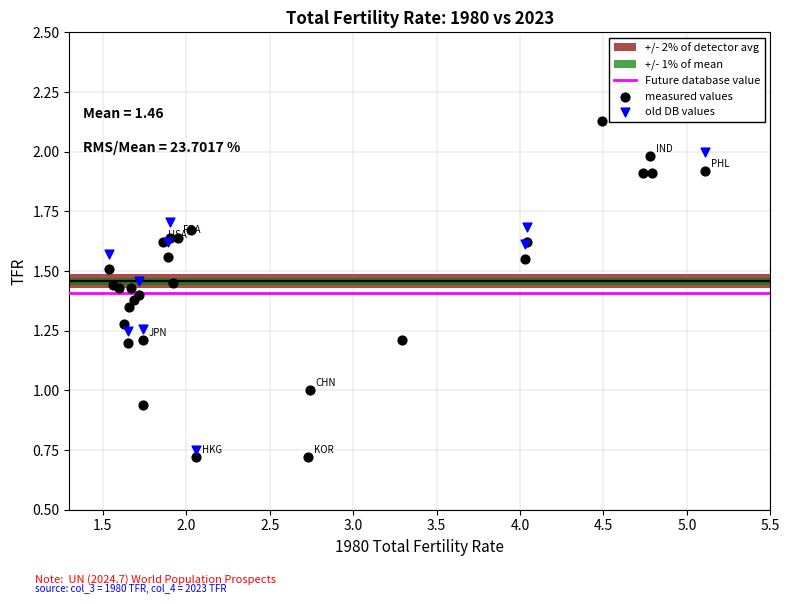

Which series has the largest Y range (max minus min)?

measured values